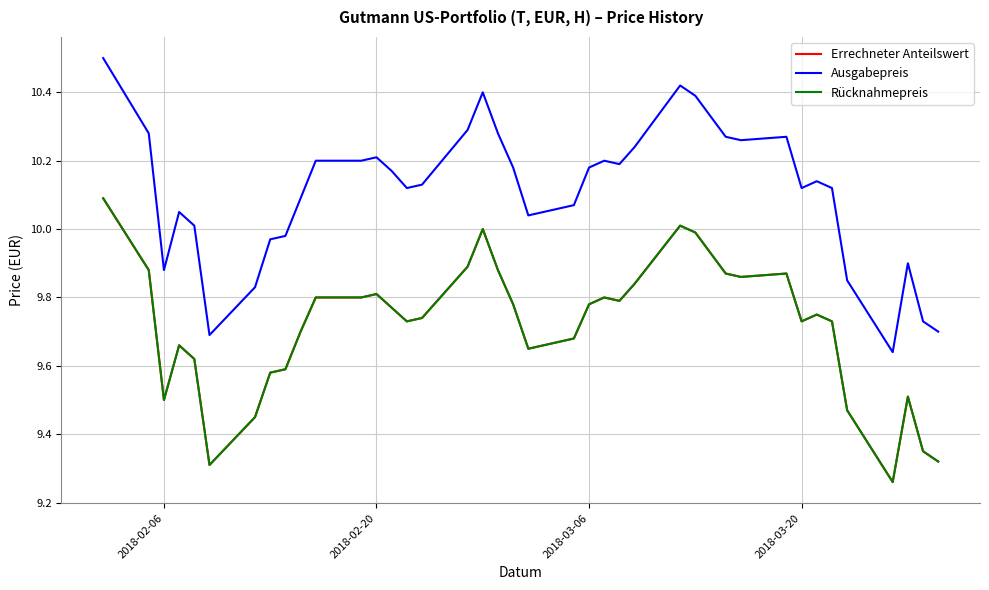

Does the chart have visible grid lines?

Yes